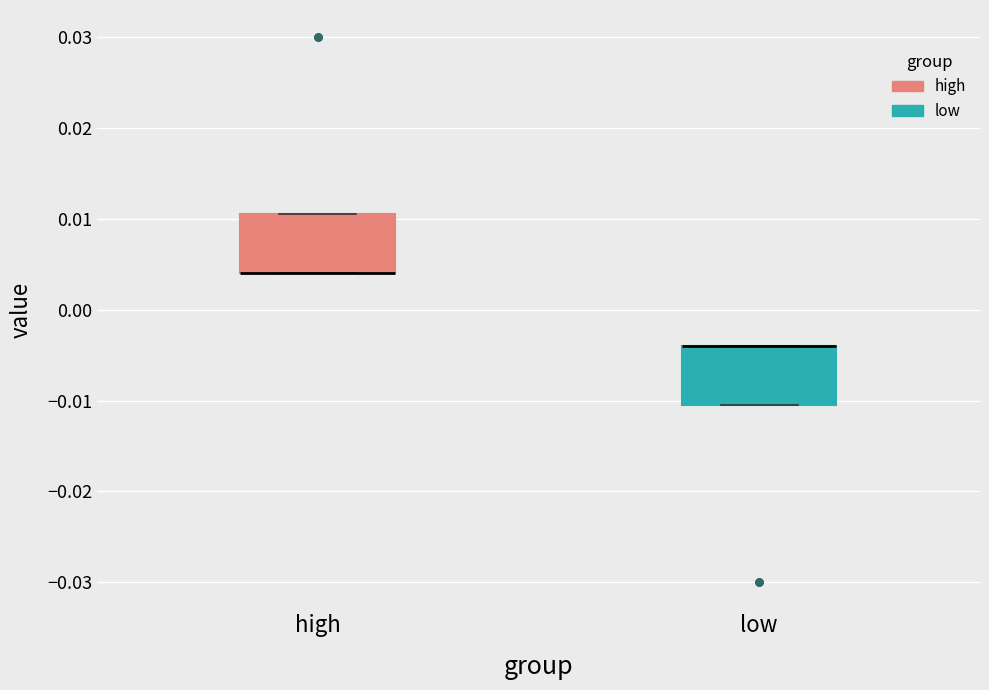

Reading left to right, transcribe this box plot: for each box, give where its median line is, the range the box spans, and where its two whiskers end, as read against the y-axis. The values are not printed on the chart, so give them approximately, as read against the axis.

high: median 0.004 (drawn on the box's lower edge), box 0.004 to 0.011, whiskers 0.004 to 0.011
low: median -0.004 (drawn on the box's upper edge), box -0.010 to -0.004, whiskers -0.010 to -0.004